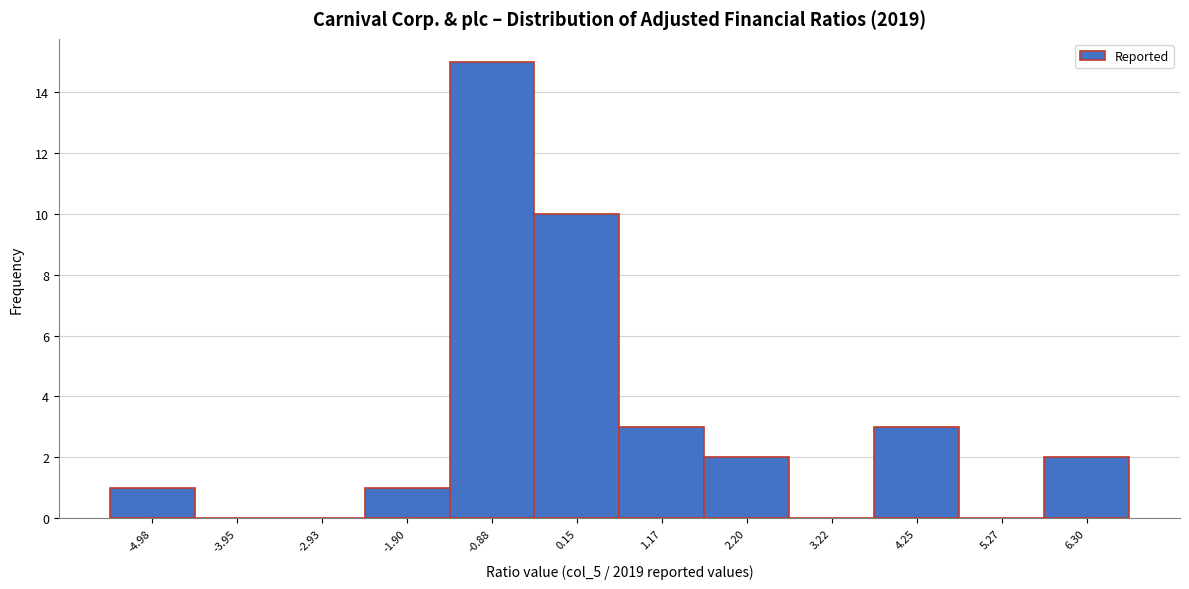

Reading left to right, extract all data points from this chart.

-4.98=1	-3.95=0	-2.93=0	-1.90=1	-0.88=15	0.15=10	1.17=3	2.20=2	3.22=0	4.25=3	5.27=0	6.30=2